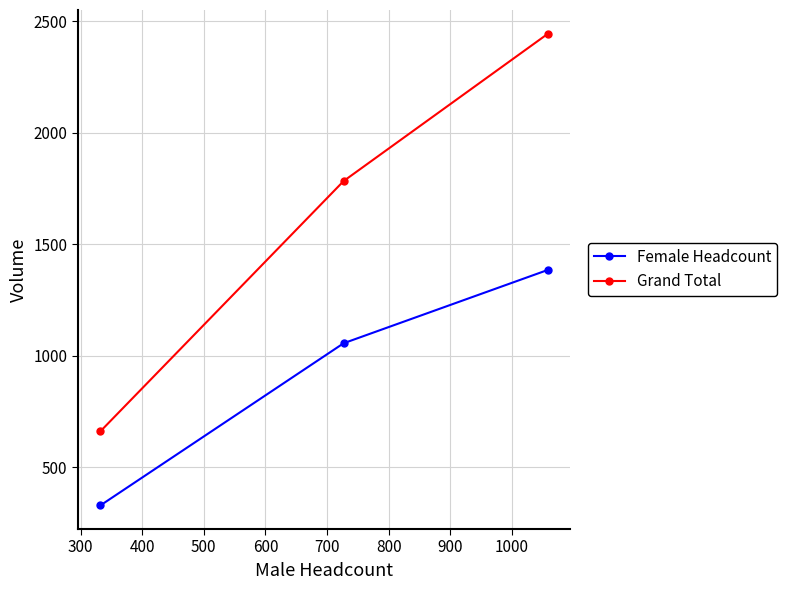

How many Female Headcount values are between 329 and 1385?

3